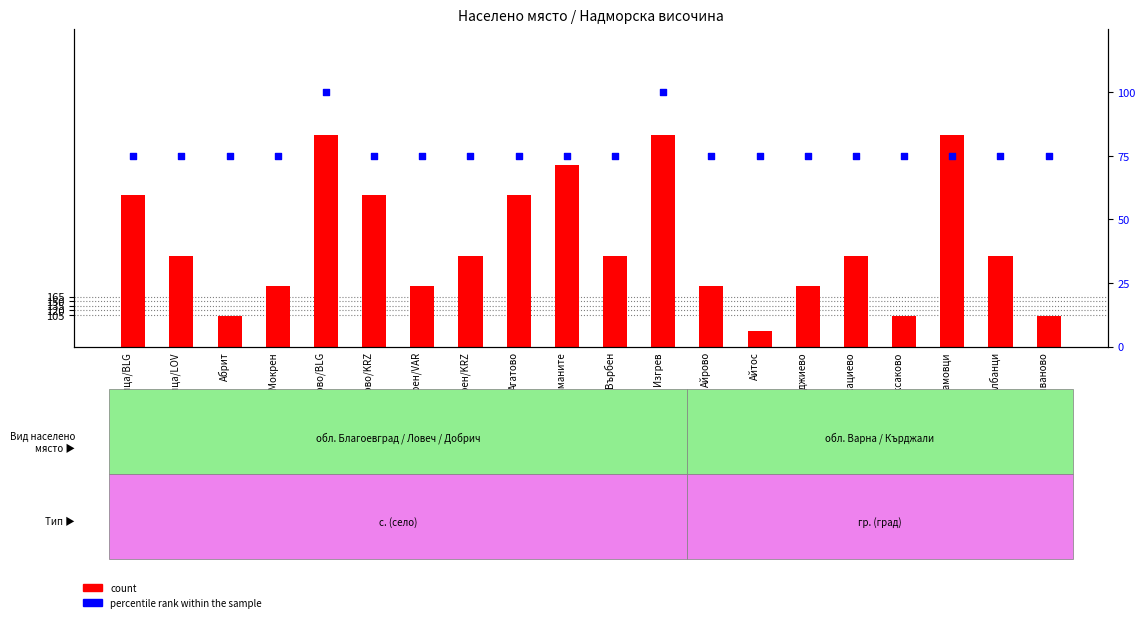

At which category is the sum across all series the highest?

Аврамово/BLG